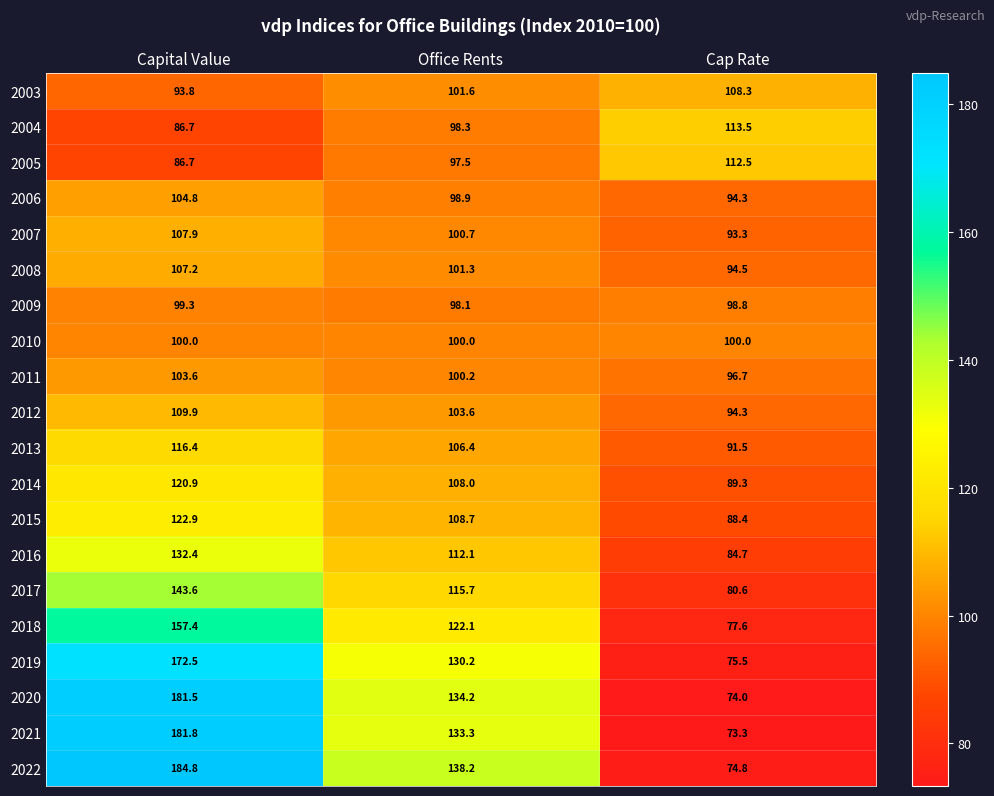

The 2009 series shows 99.3 at Capital Value. True or false?

True